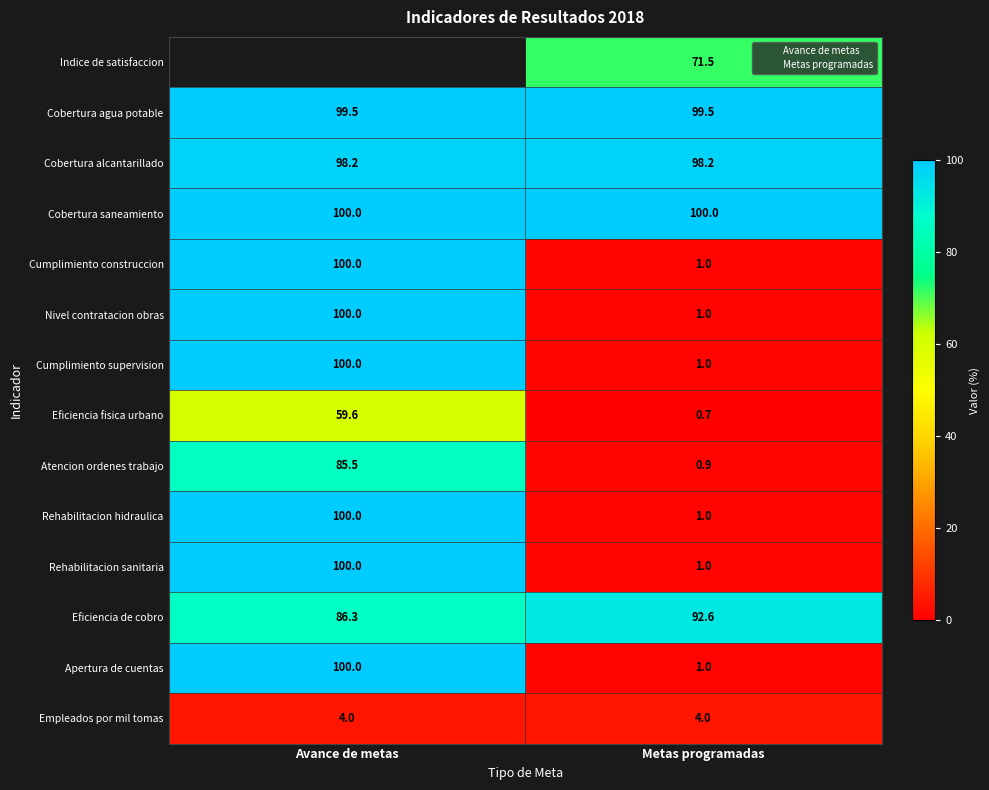

Between Avance de metas and Metas programadas, which is larger?

Metas programadas